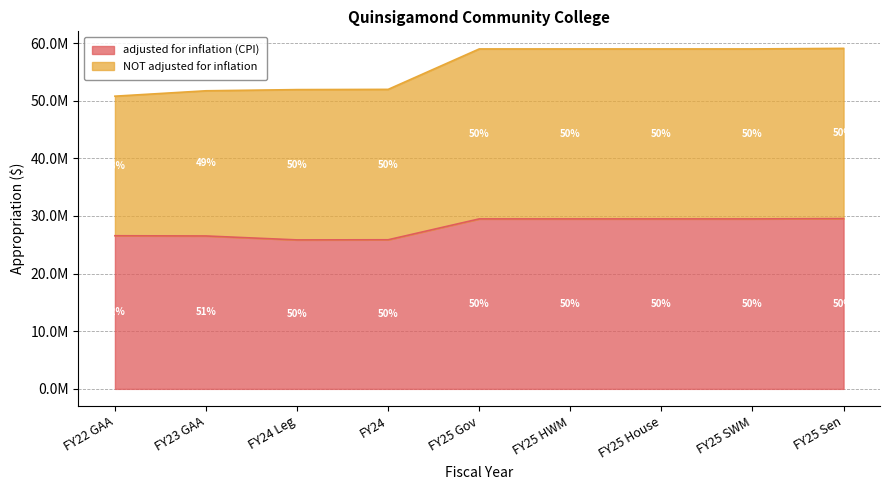

List the series in order of their peak value, lowest first.

adjusted for inflation (CPI), NOT adjusted for inflation